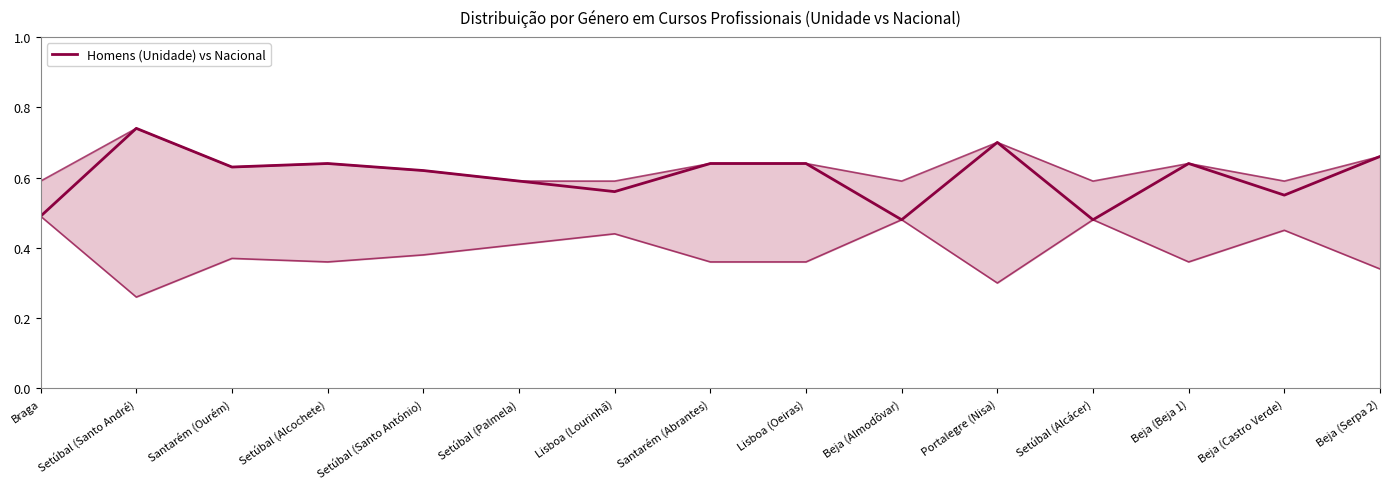

Which has a higher value, Santarém (Abrantes) or Setúbal (Santo António)?

Santarém (Abrantes)